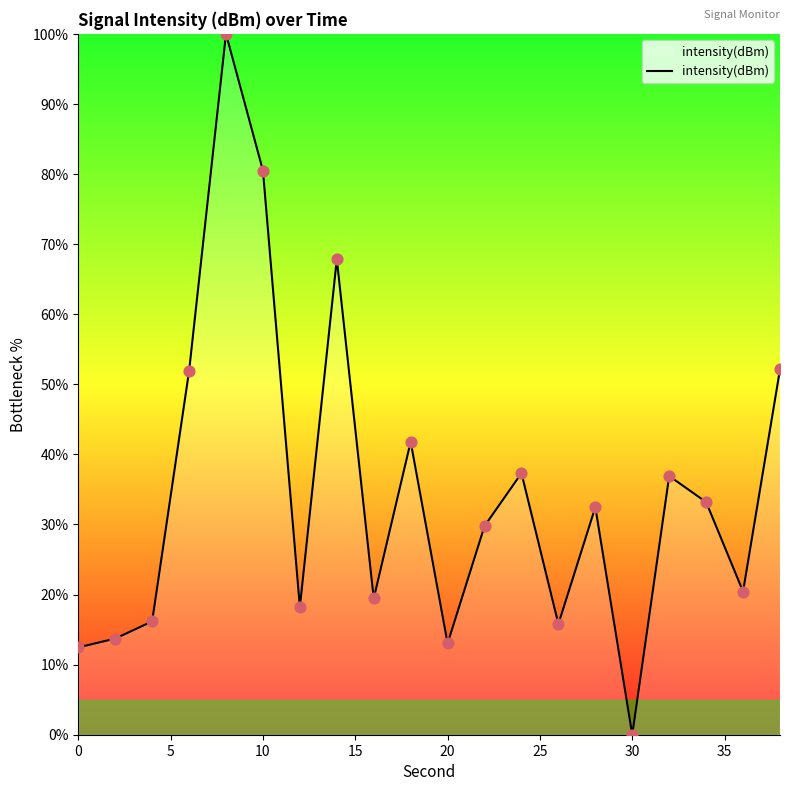

What is the difference between the maximum and minimum values?

100.0